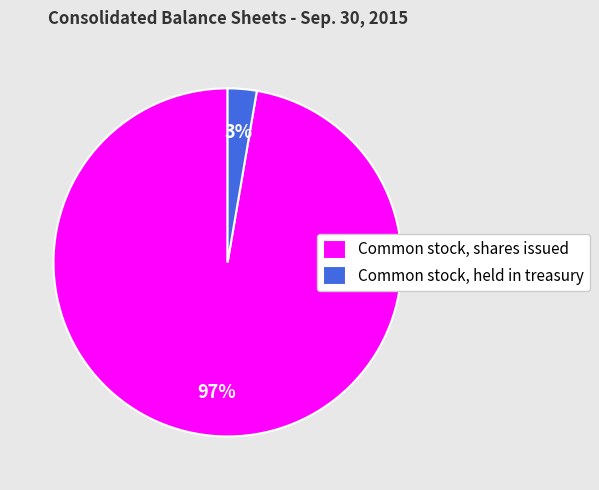

Is the sum of Common stock, held in treasury and Common stock, shares issued greater than half?

Yes